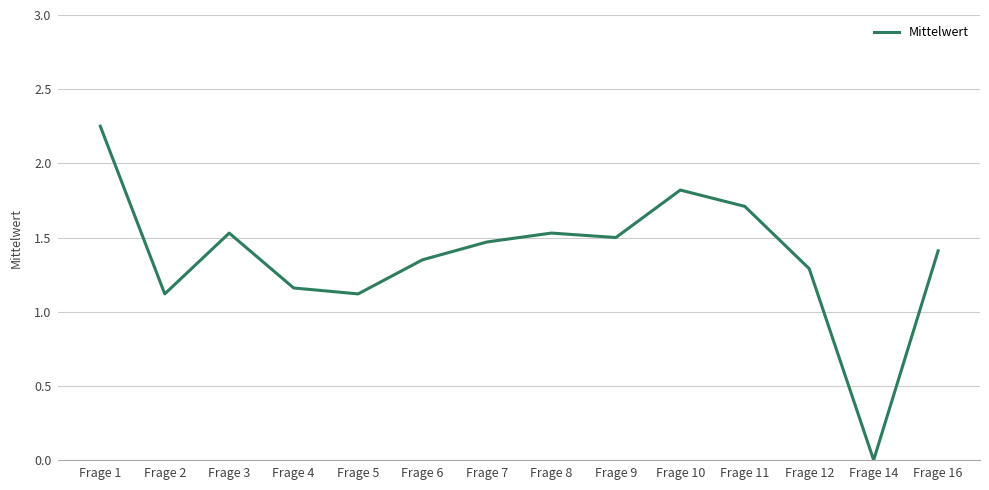

Where does the data first go above 1?

Frage 1